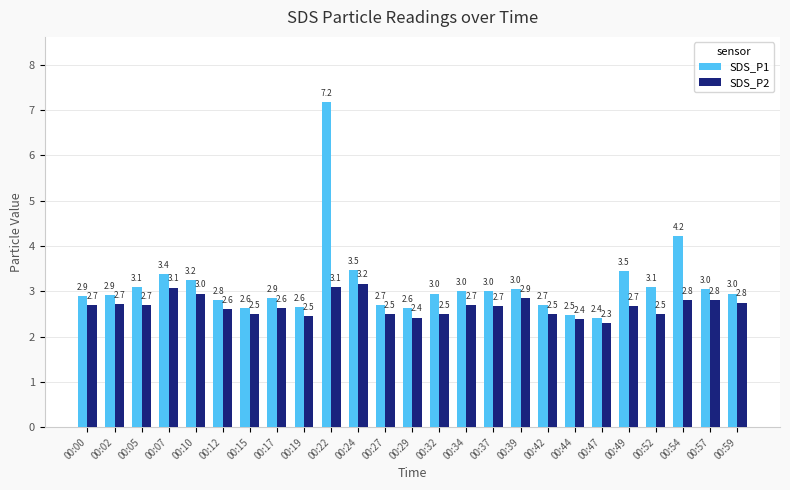

The value of SDS_P1 at 00:17 is 1.5. True or false?

False